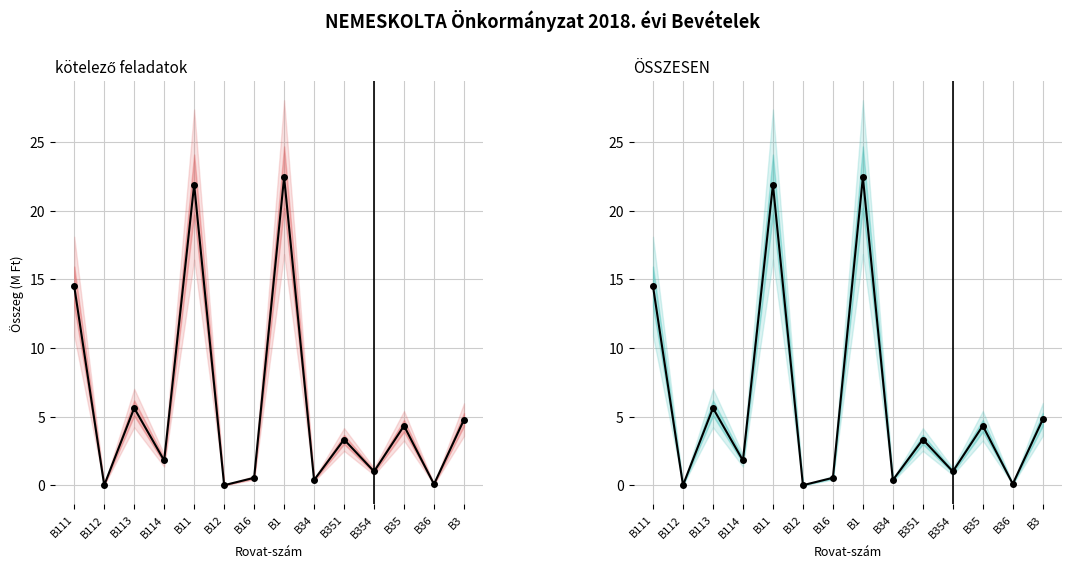

True or false: ÖSSZESEN and kötelező feladatok cross at least once.

False